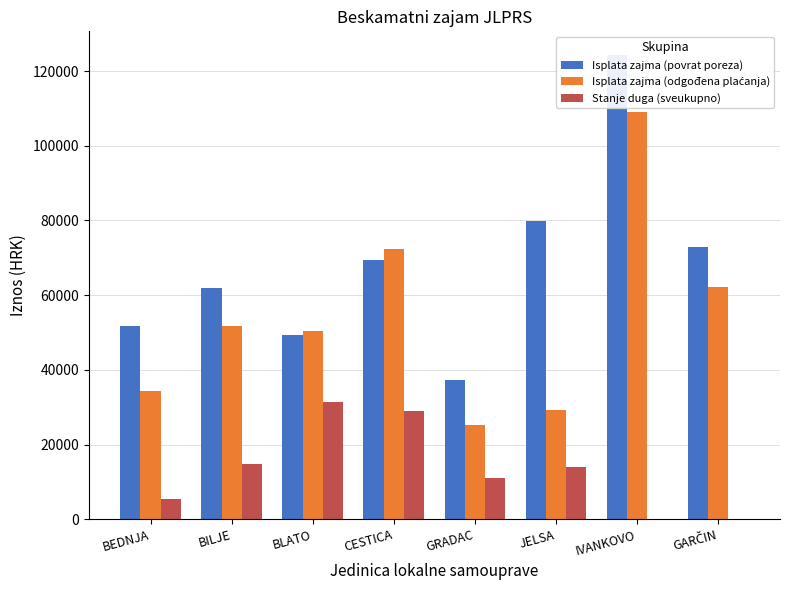

Rank the series by their maximum value, from lowest to highest.

Stanje duga (sveukupno), Isplata zajma (odgođena plaćanja), Isplata zajma (povrat poreza)